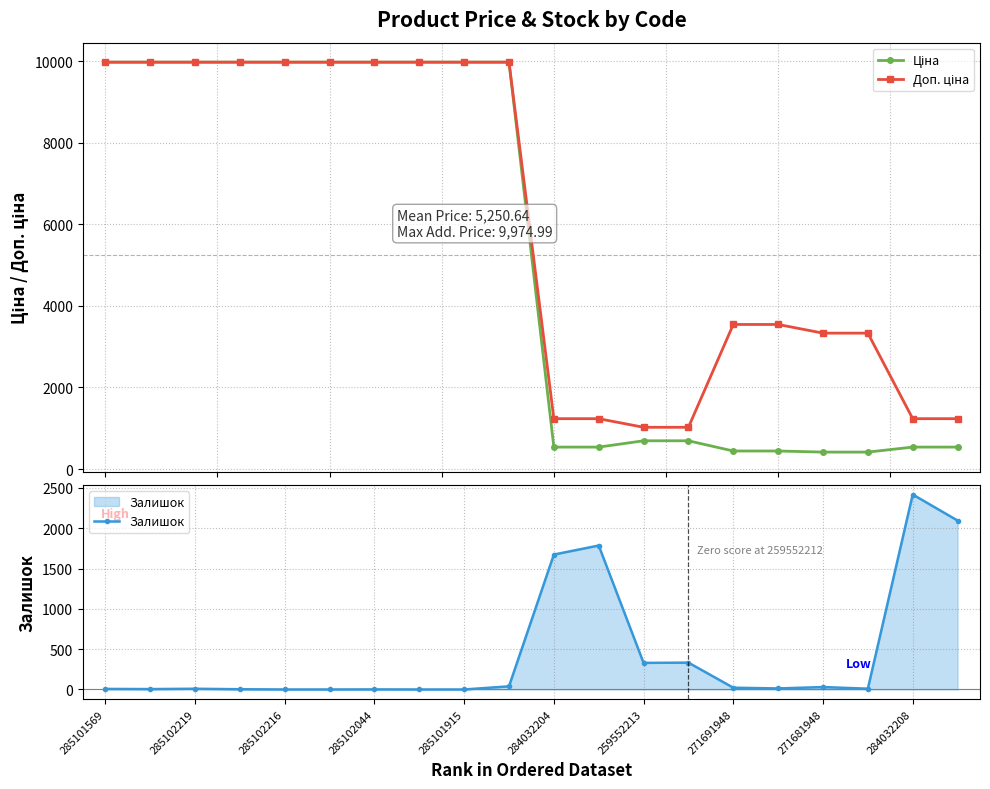

Where does the Ціна series first go above 9974?

285101569